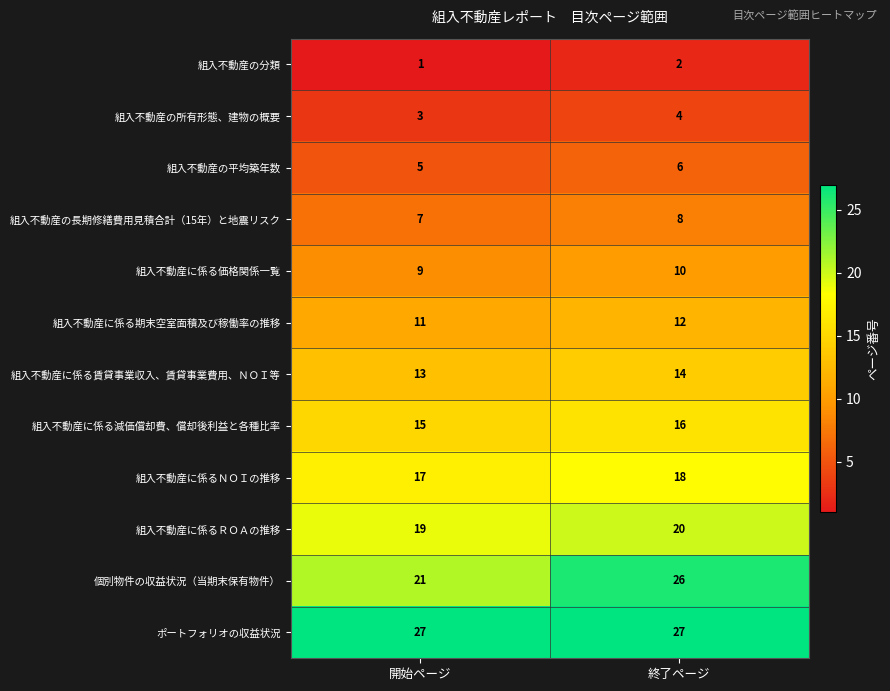

Which series changed the most between 開始ページ and 終了ページ?

個別物件の収益状況（当期末保有物件）